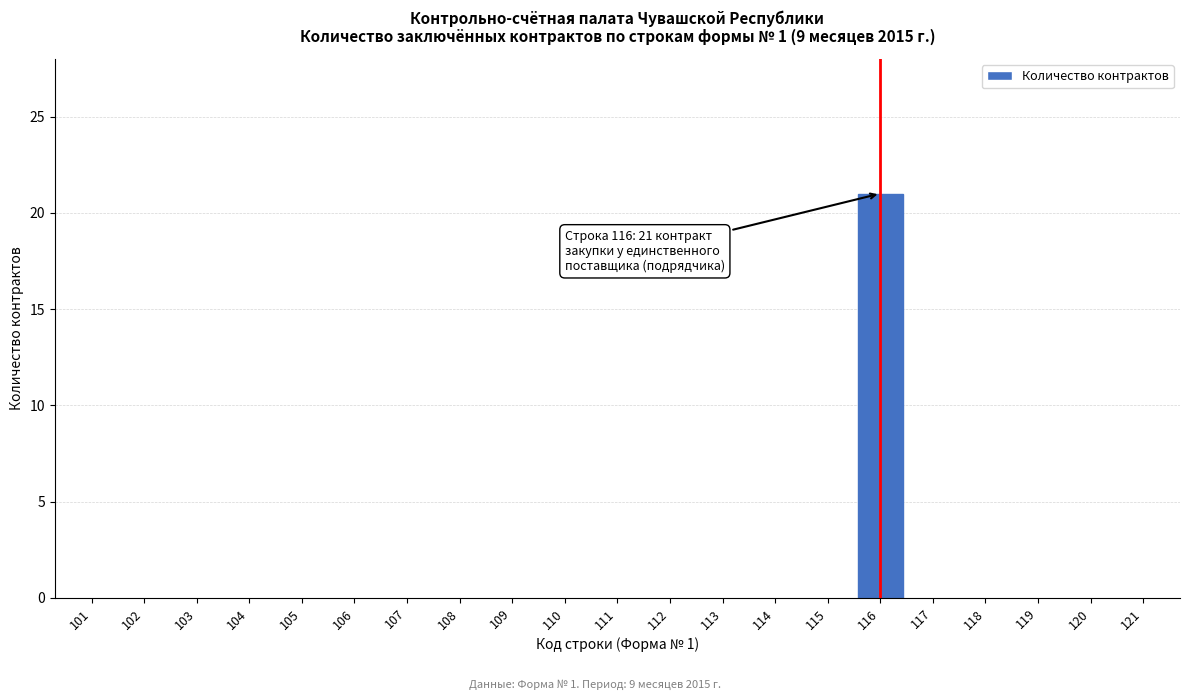

Reading right to left, what are all the values shown in this chart?

121=0	120=0	119=0	118=0	117=0	116=21	115=0	114=0	113=0	112=0	111=0	110=0	109=0	108=0	107=0	106=0	105=0	104=0	103=0	102=0	101=0